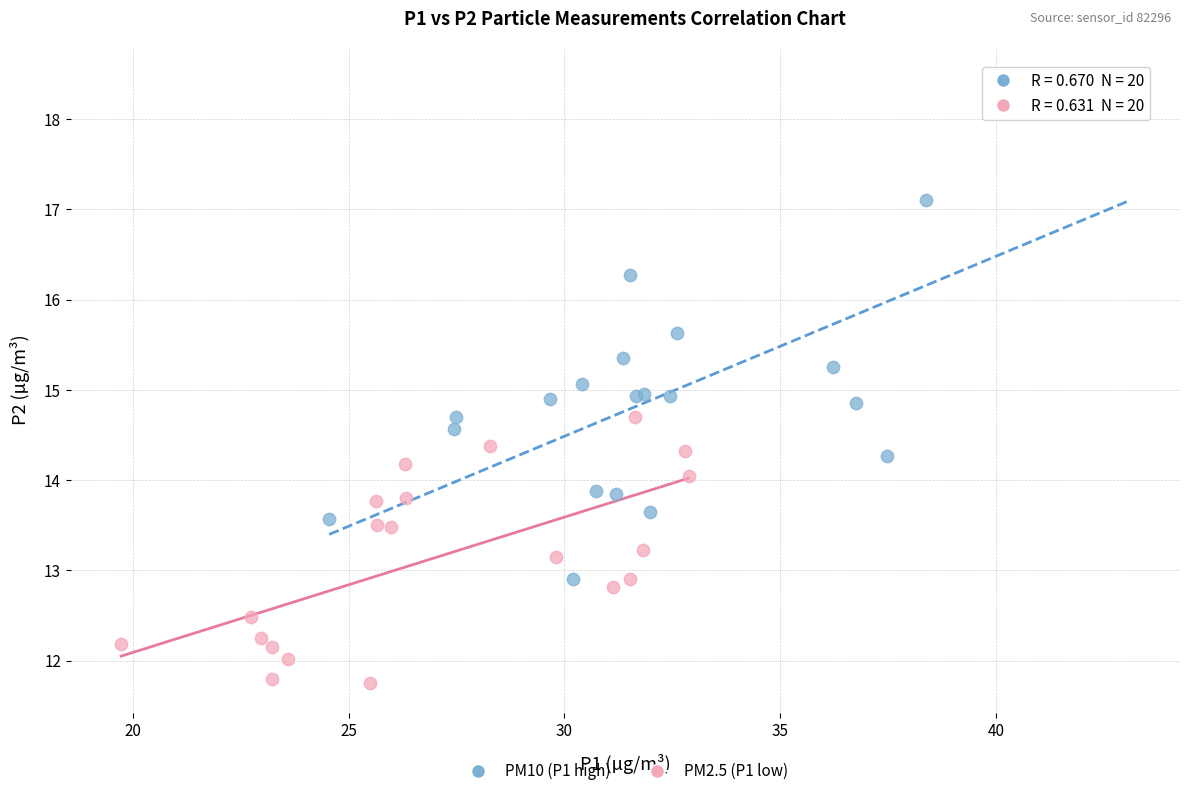

Which series has the widest spread of Y values?

PM10 (P1 high)